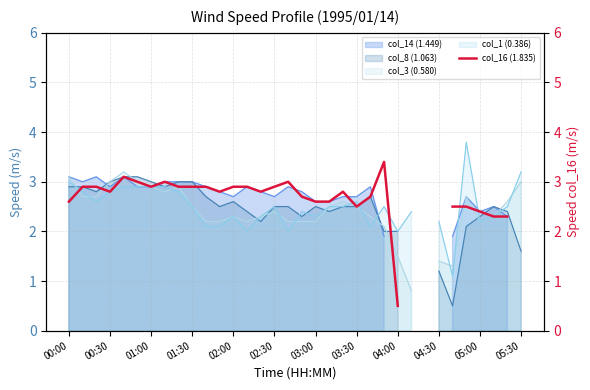

The chart shows a value of 3.0 at 16. True or false?

True